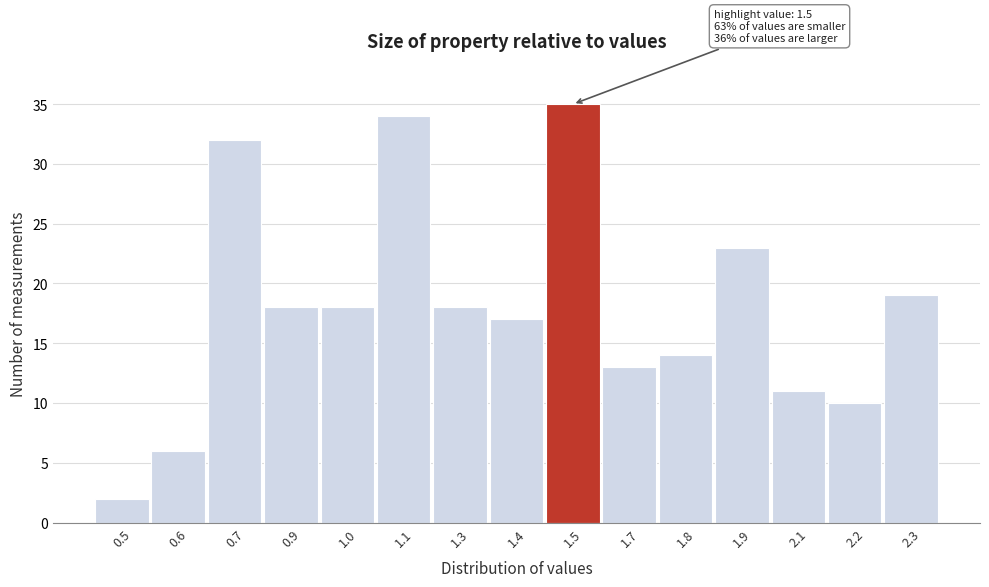

Reading right to left, what are all the values shown in this chart?

2.3=19	2.2=10	2.1=11	1.9=23	1.8=14	1.7=13	1.5=35	1.4=17	1.3=18	1.1=34	1.0=18	0.9=18	0.7=32	0.6=6	0.5=2